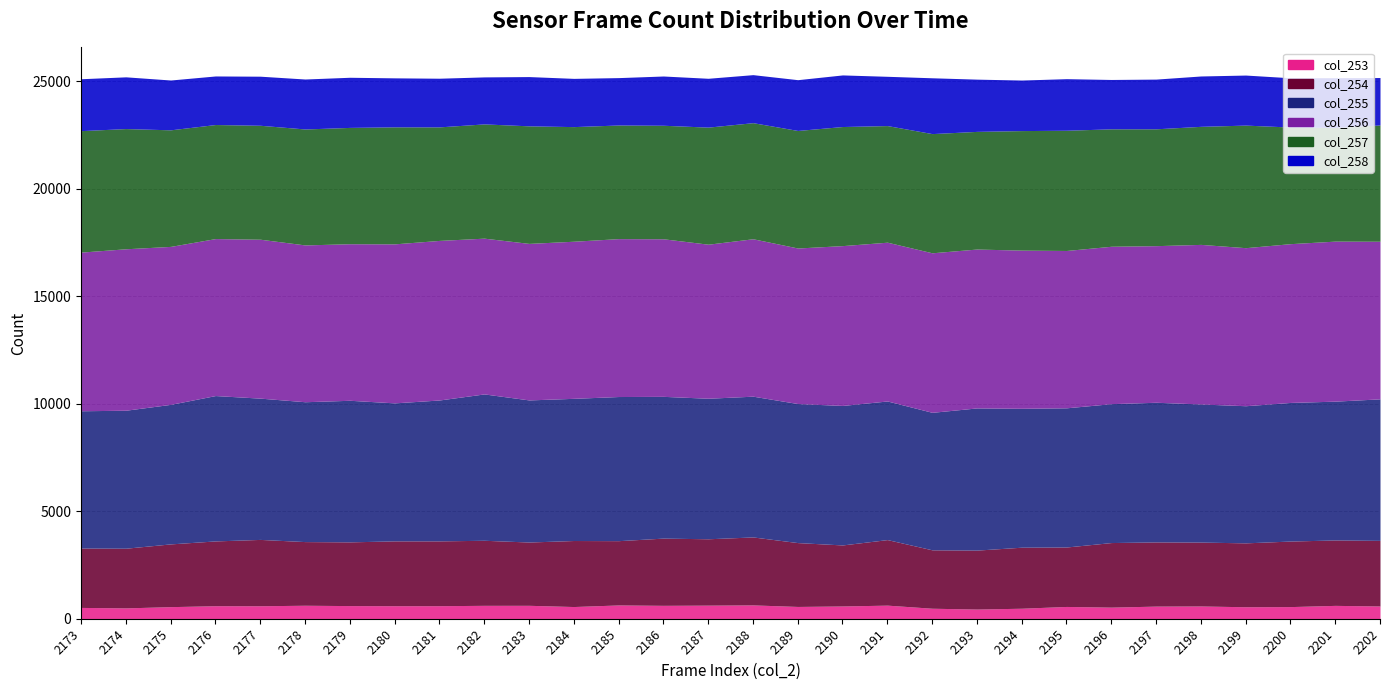

The value of col_258 at 2184 is 2244. True or false?

True